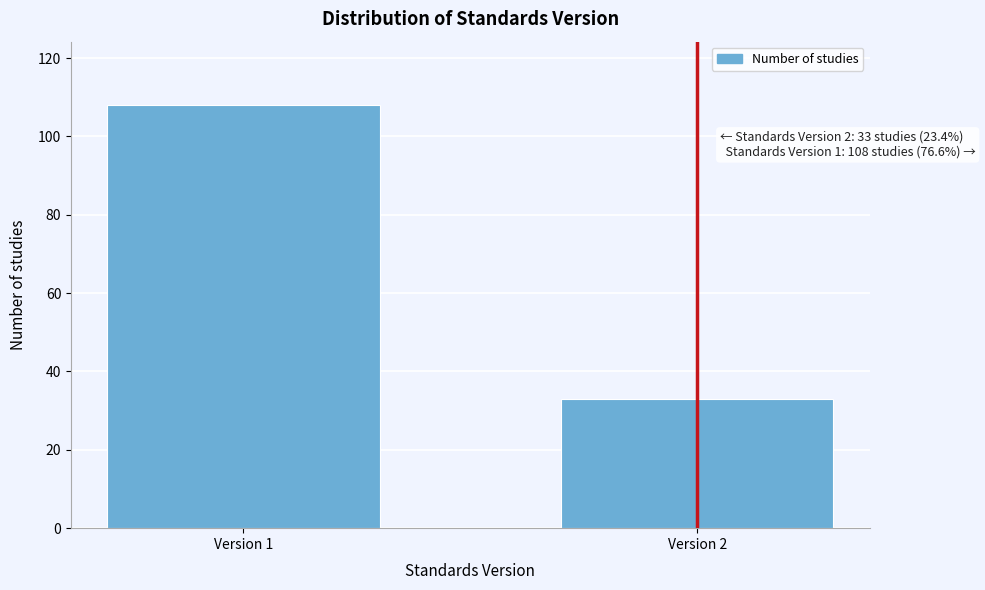

Reading right to left, transcribe all the data shown in this chart.

33	108